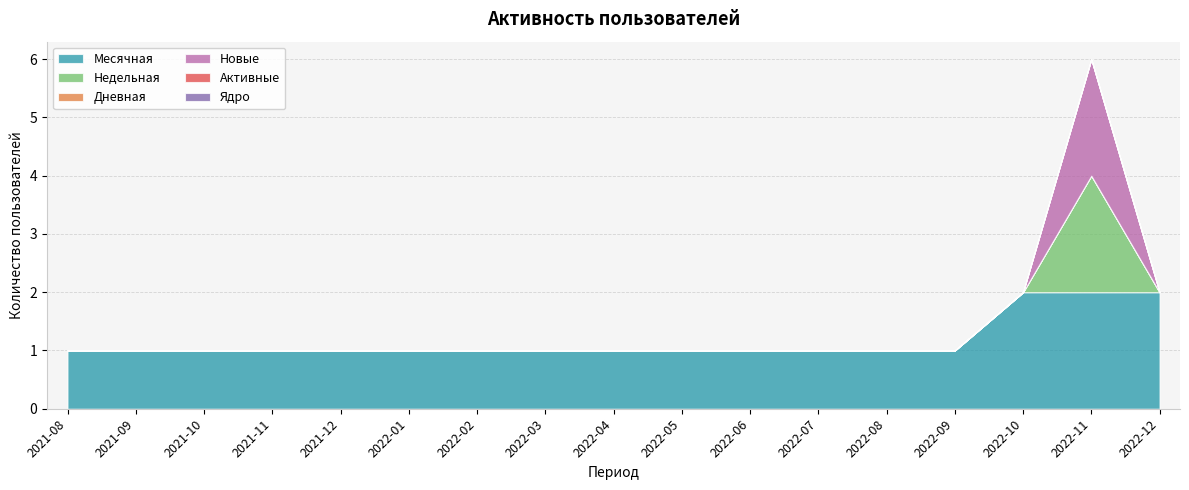

What is the highest value of the Новые series?

2